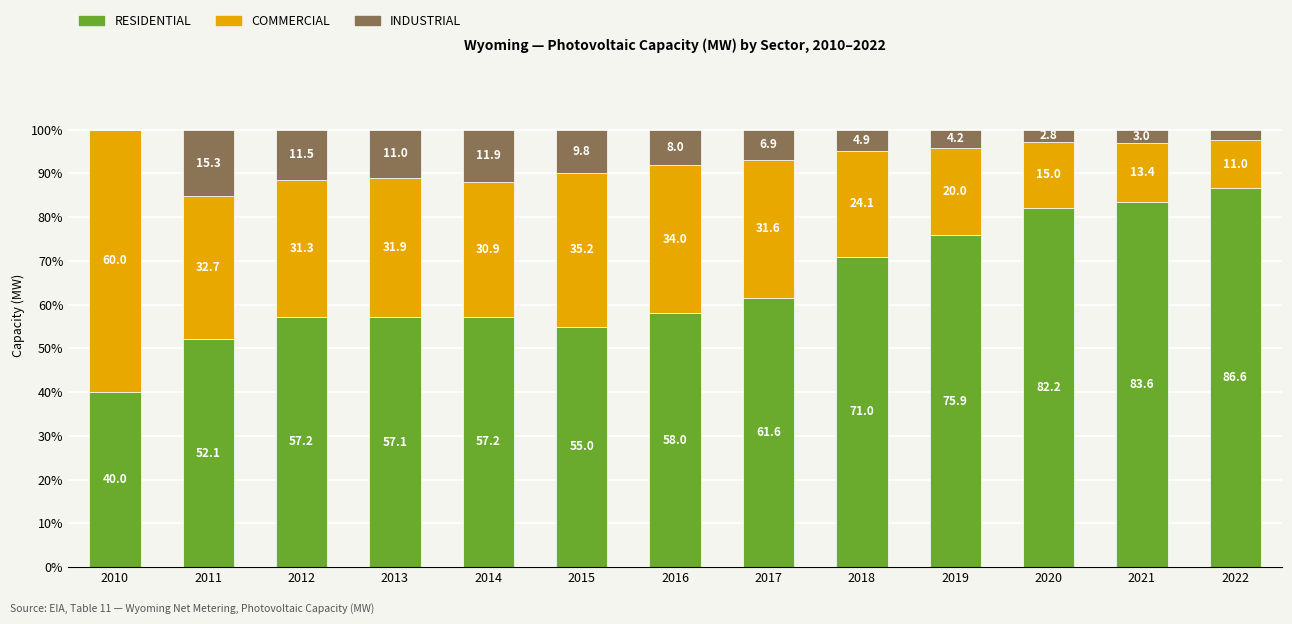

What is the total value across all series at 2022?

100.0